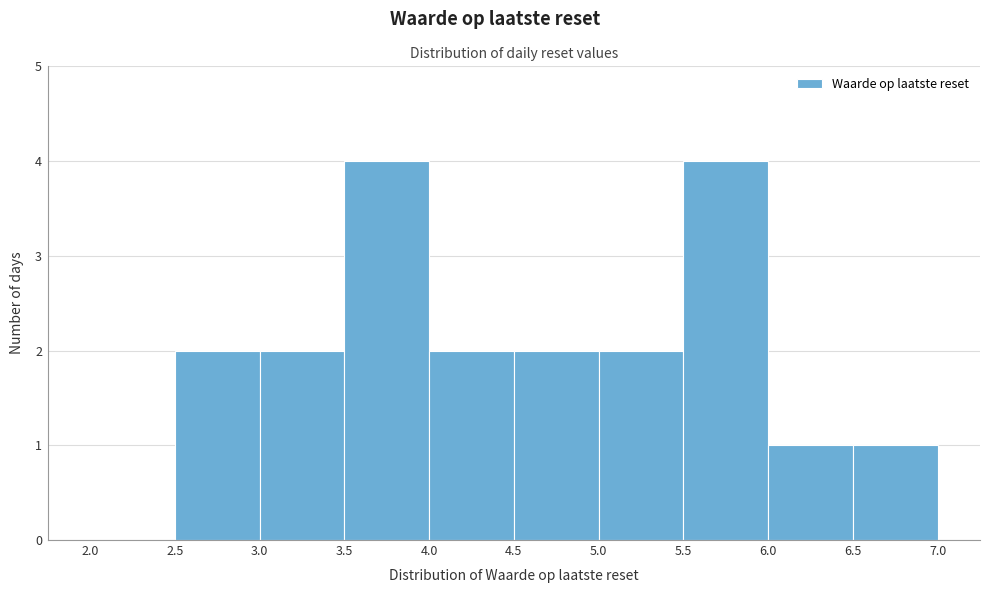

Reading left to right, list every bar in this chart as the range it spans on the x-axis followed by its height. The values are not printed on the chart, so give them approximately, as read against the axis.

2.0 to 2.5: 0
2.5 to 3.0: 2
3.0 to 3.5: 2
3.5 to 4.0: 4
4.0 to 4.5: 2
4.5 to 5.0: 2
5.0 to 5.5: 2
5.5 to 6.0: 4
6.0 to 6.5: 1
6.5 to 7.0: 1